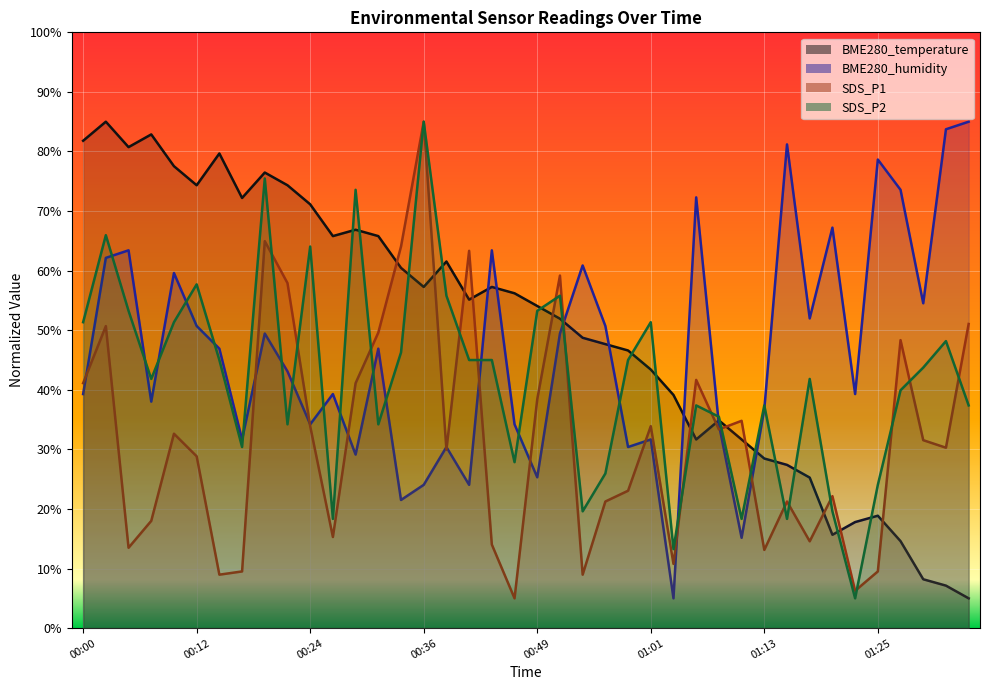

What value does the SDS_P1 series have at 01:10?

34.8